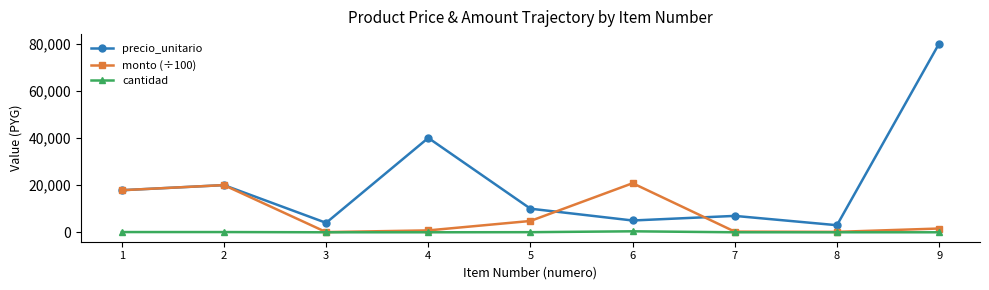

The cantidad series shows 100 at 1. True or false?

True